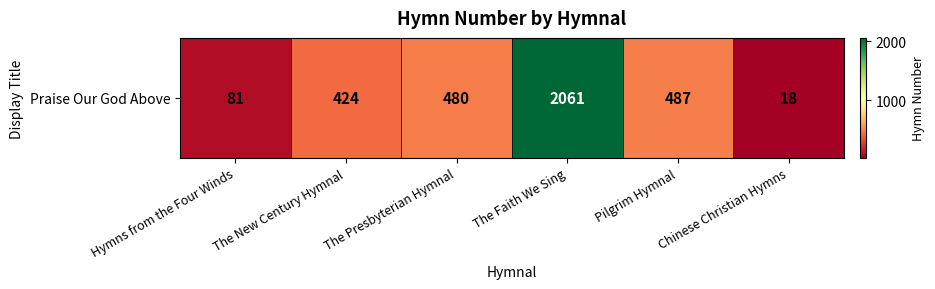

The chart shows a value of 25 at Chinese Christian Hymns. True or false?

False